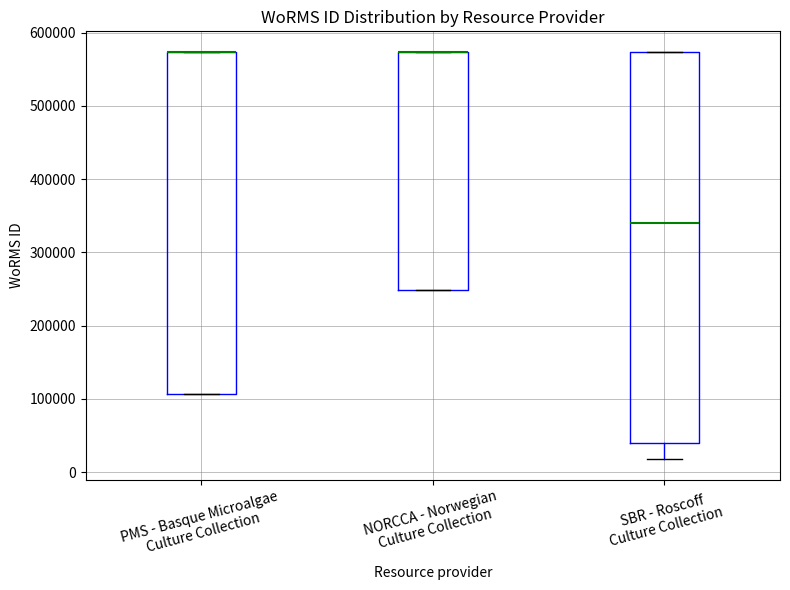

Reading left to right, transcribe this box plot: for each box, give where its median line is, the range the box spans, and where its two whiskers end, as read against the y-axis. The values are not printed on the chart, so give them approximately, as read against the axis.

PMS - Basque Microalgae Culture Collection: median 570000 (drawn on the box's upper edge), box 110000 to 570000, whiskers 110000 to 570000
NORCCA - Norwegian Culture Collection: median 570000 (drawn on the box's upper edge), box 250000 to 570000, whiskers 250000 to 570000
SBR - Roscoff Culture Collection: median 340000, box 40000 to 570000, whiskers 20000 to 570000